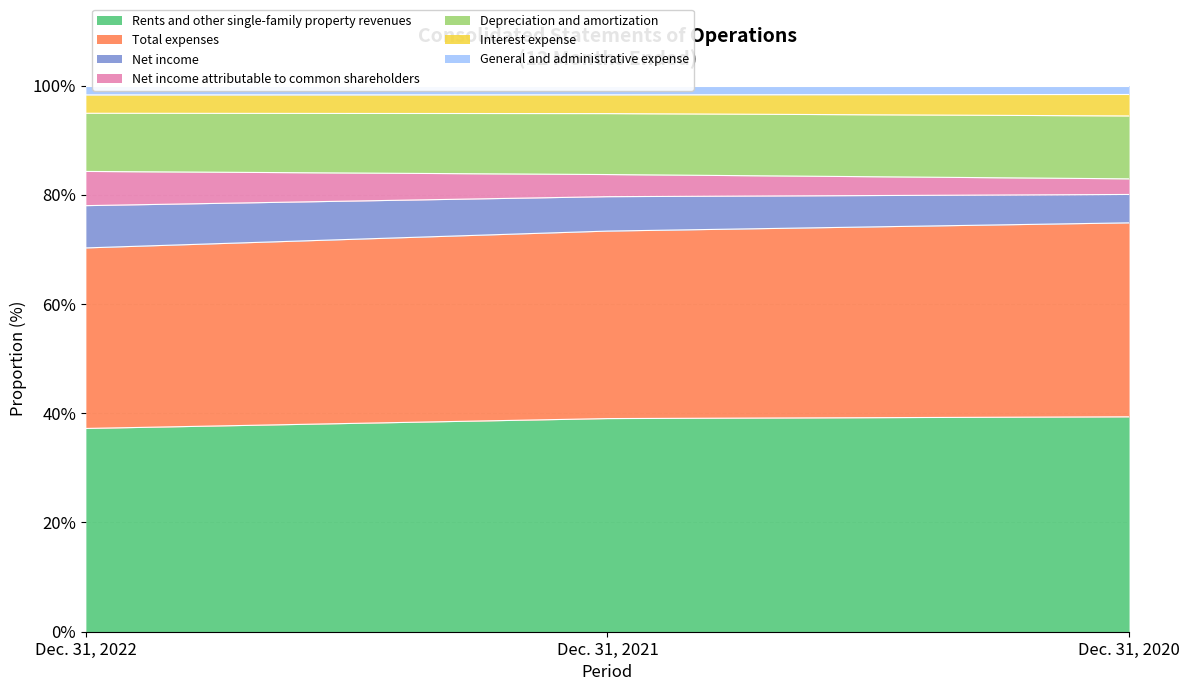

List the labels in order of Rents and other single-family property revenues value, smallest first.

Dec. 31, 2022, Dec. 31, 2021, Dec. 31, 2020